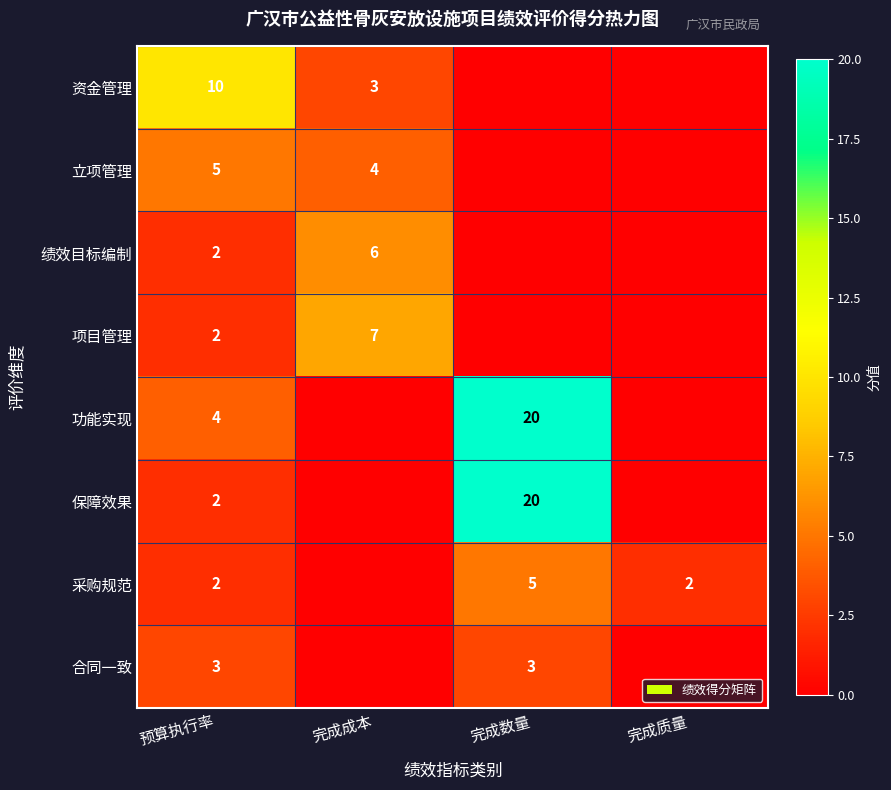

The 立项管理 series shows 4 at 完成成本. True or false?

True